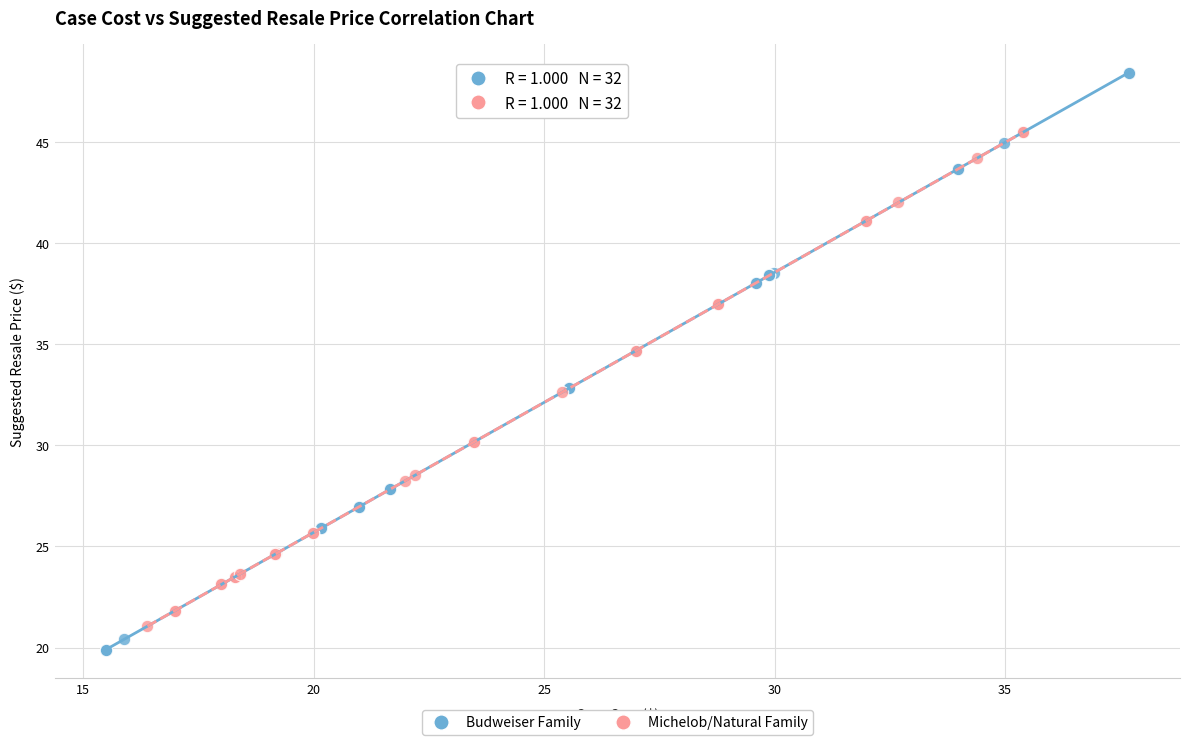

Which series contains the highest Y value?

Budweiser Family